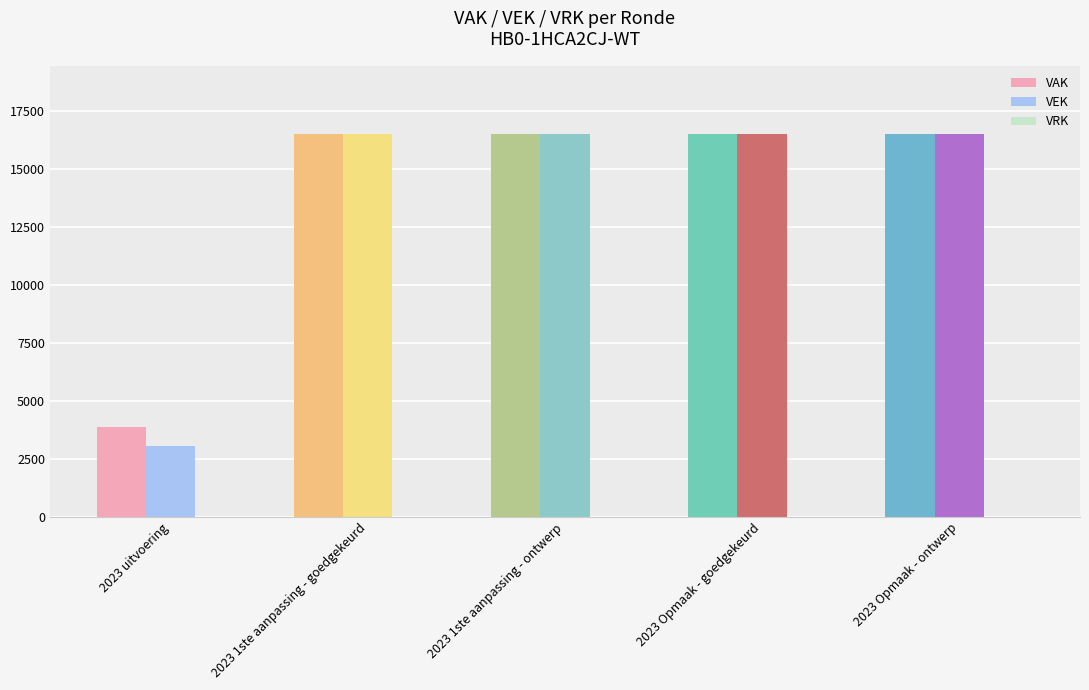

Which series changed the most between 2023 uitvoering and 2023 1ste aanpassing - goedgekeurd?

VEK